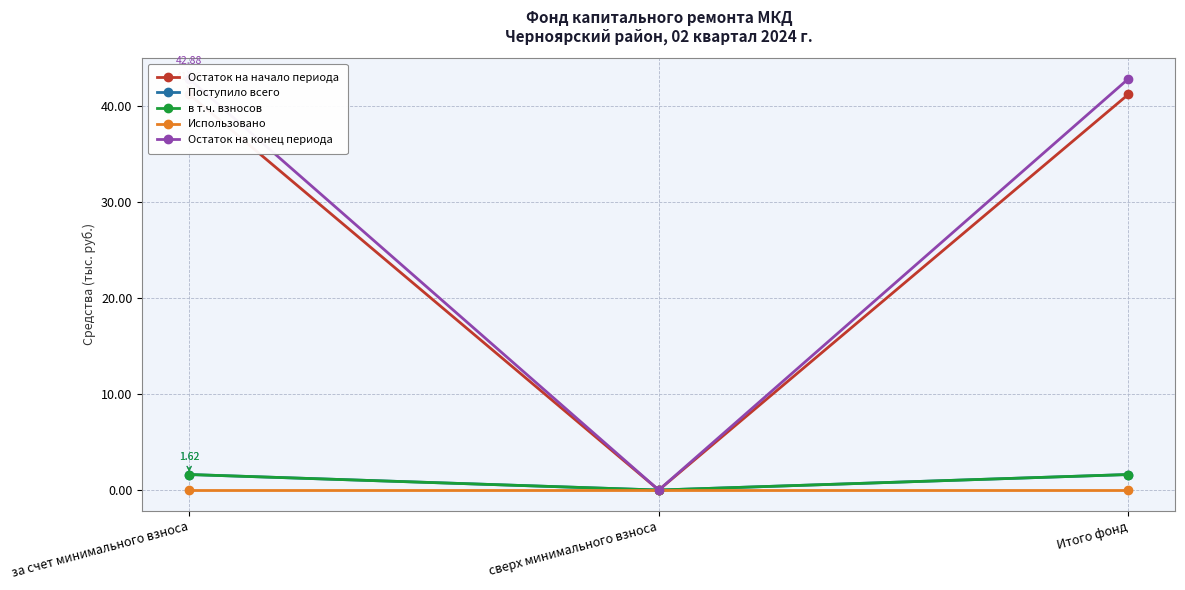

What is the value of the Остаток на начало периода point at the 3rd from the left?

41.3